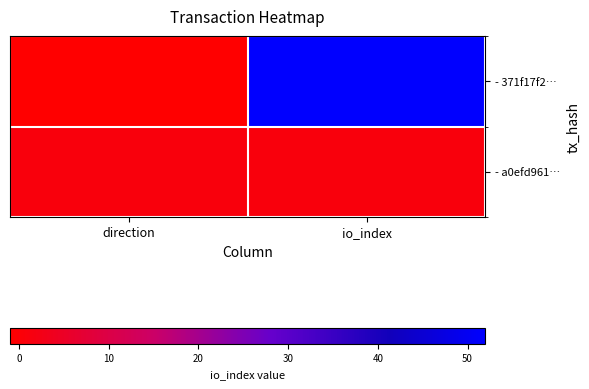

What is the difference between the highest and lowest values at io_index?

51